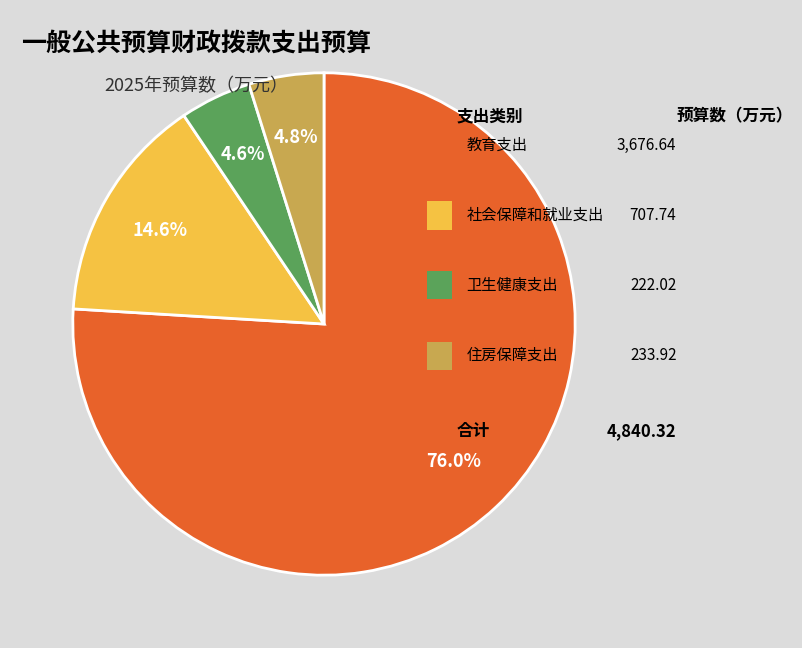

Is there a majority slice in this chart?

Yes